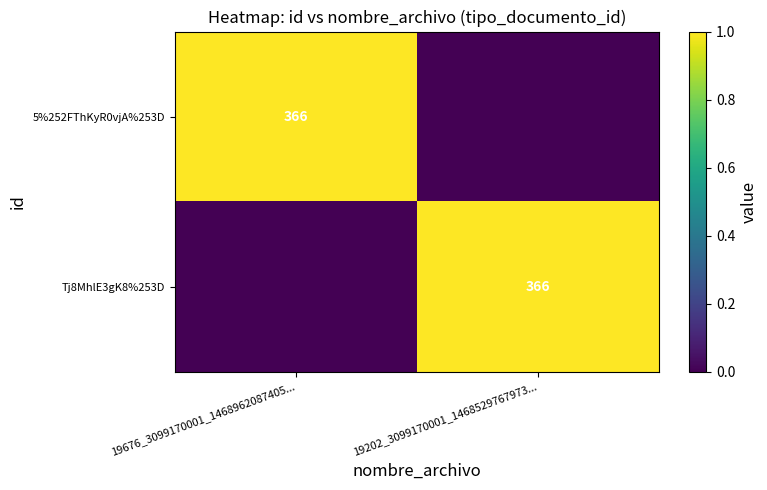

The value of 5%252FThKyR0vjA%253D at 19676_3099170001_1468962087405... is 572. True or false?

False